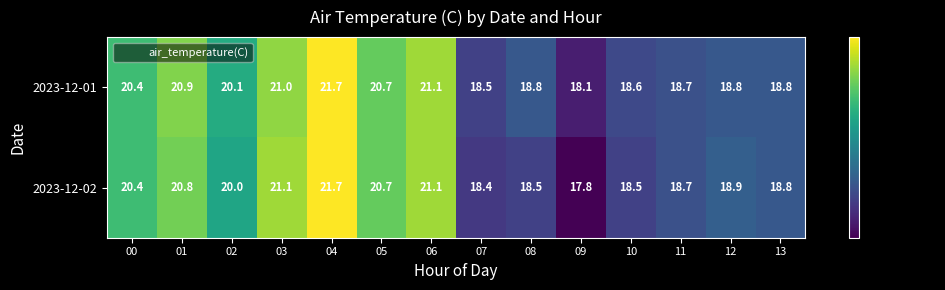

At which label does 2023-12-02 reach its minimum?

09